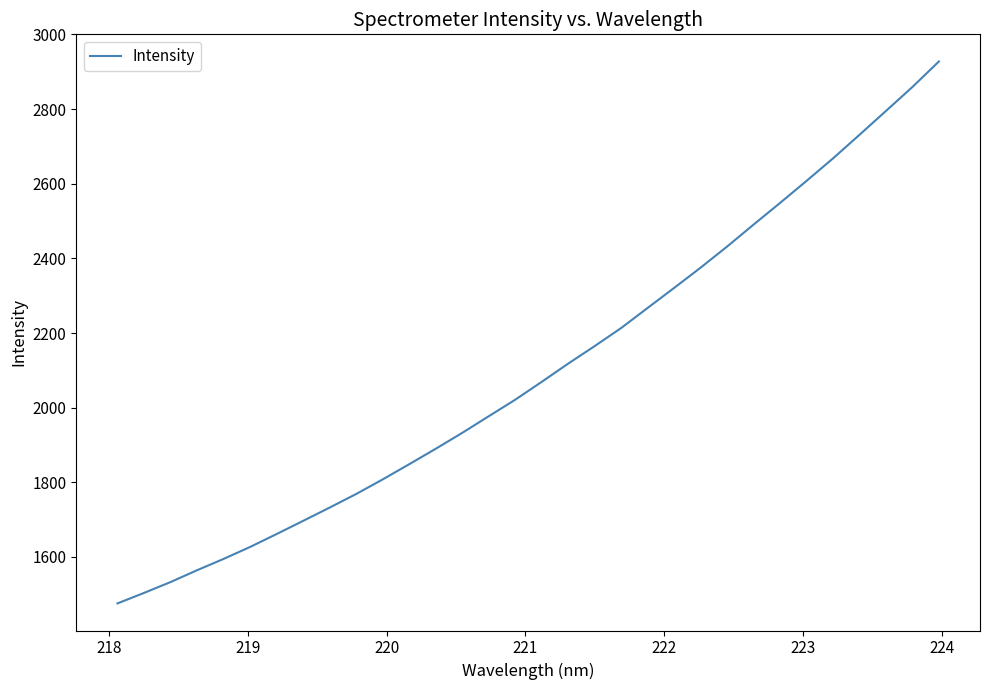

What is the difference between the maximum and minimum values?

1452.3